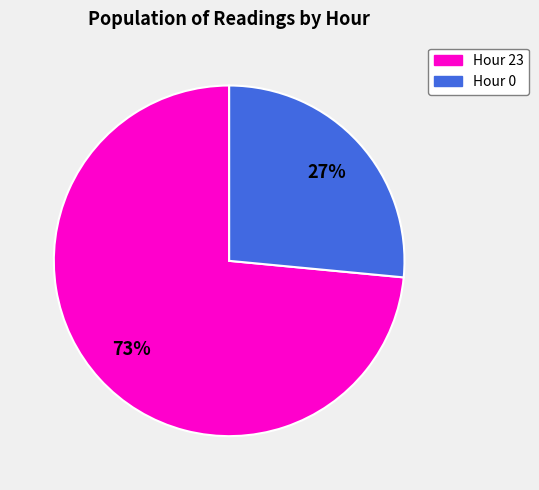

Do Hour 23 and Hour 0 together represent more than half of the pie?

Yes